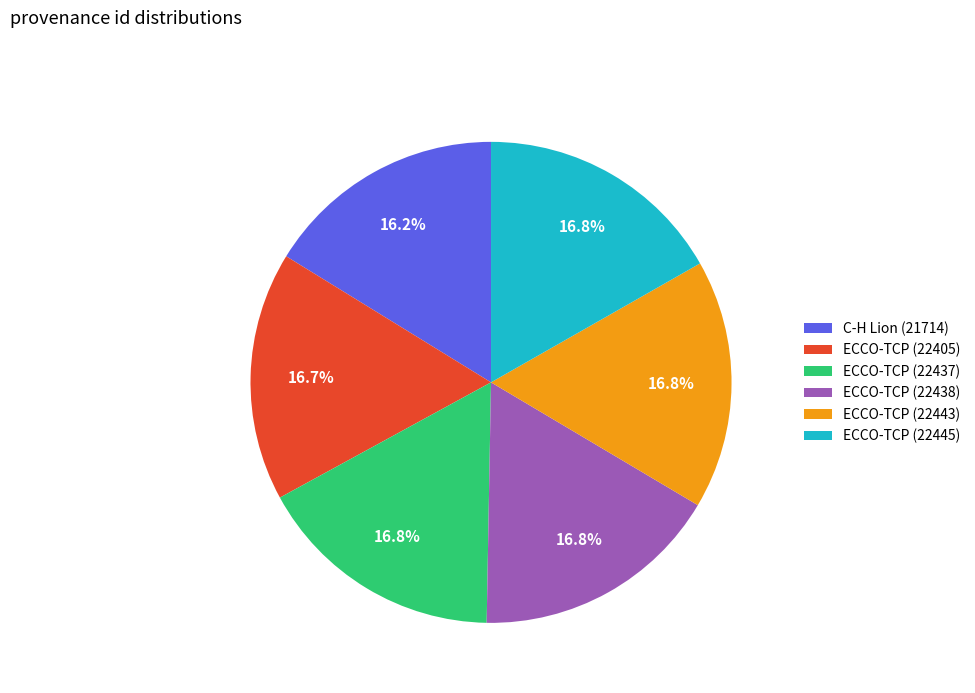

Which slice is the smallest?

C-H Lion (21714)